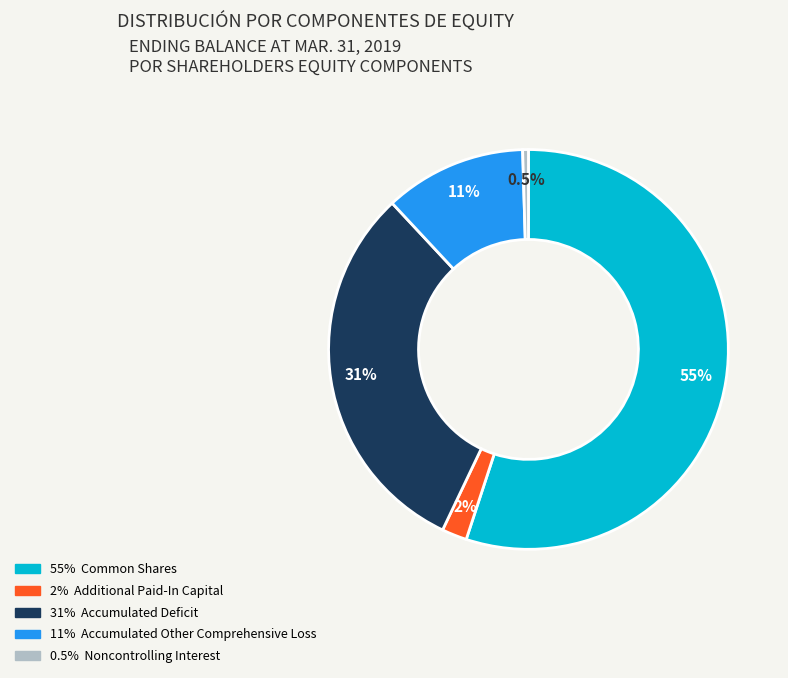

Count the number of slices in the pie.

5